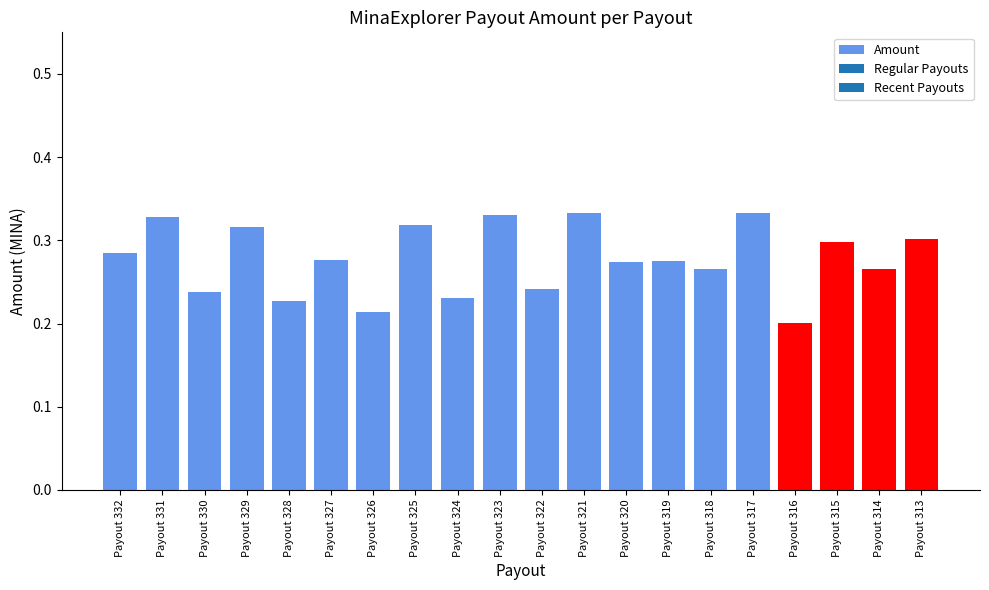

What is the difference between the maximum and minimum values?

0.1